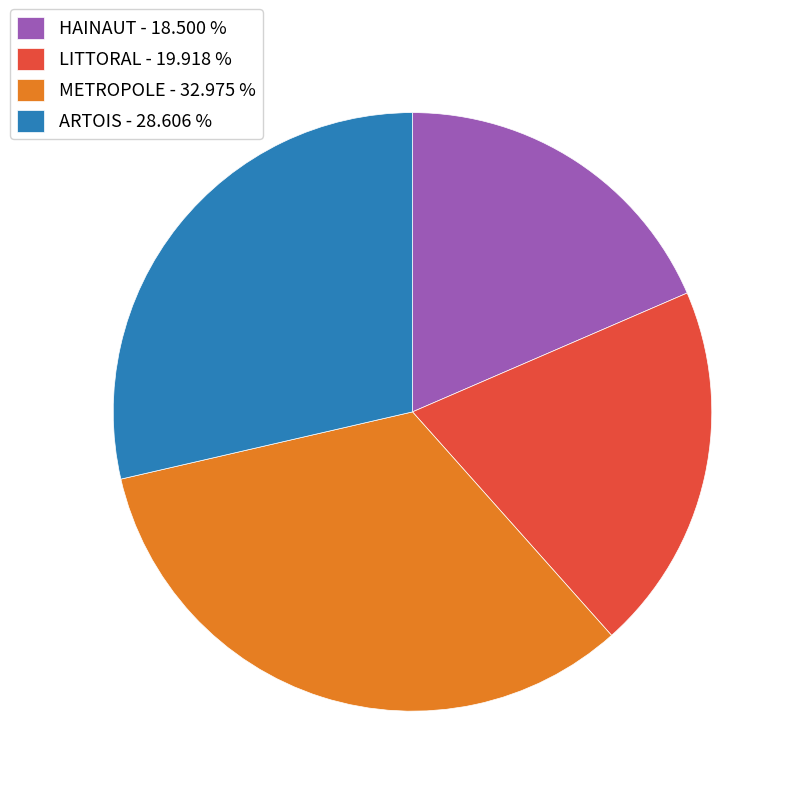

Which slice is the largest?

METROPOLE